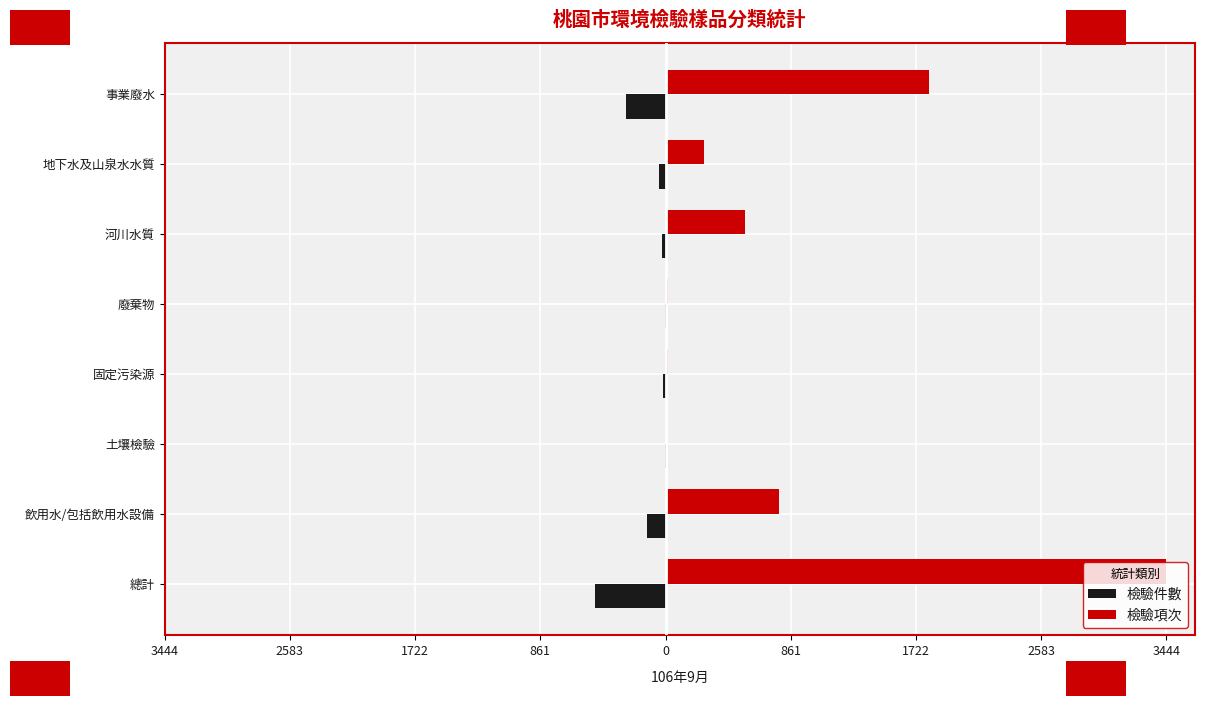

Which series has the widest spread of values?

檢驗項次